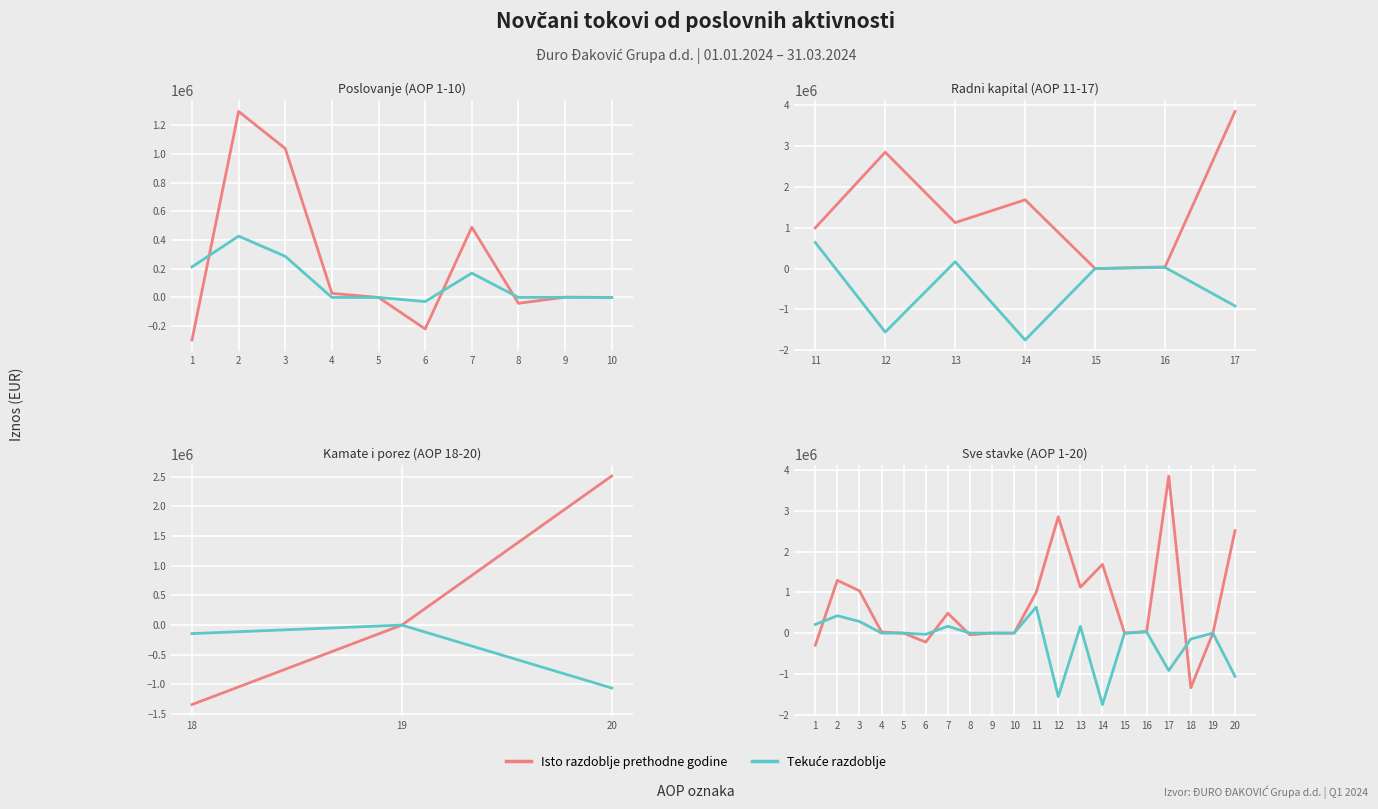

Which series has the widest spread of values?

Isto razdoblje prethodne godine